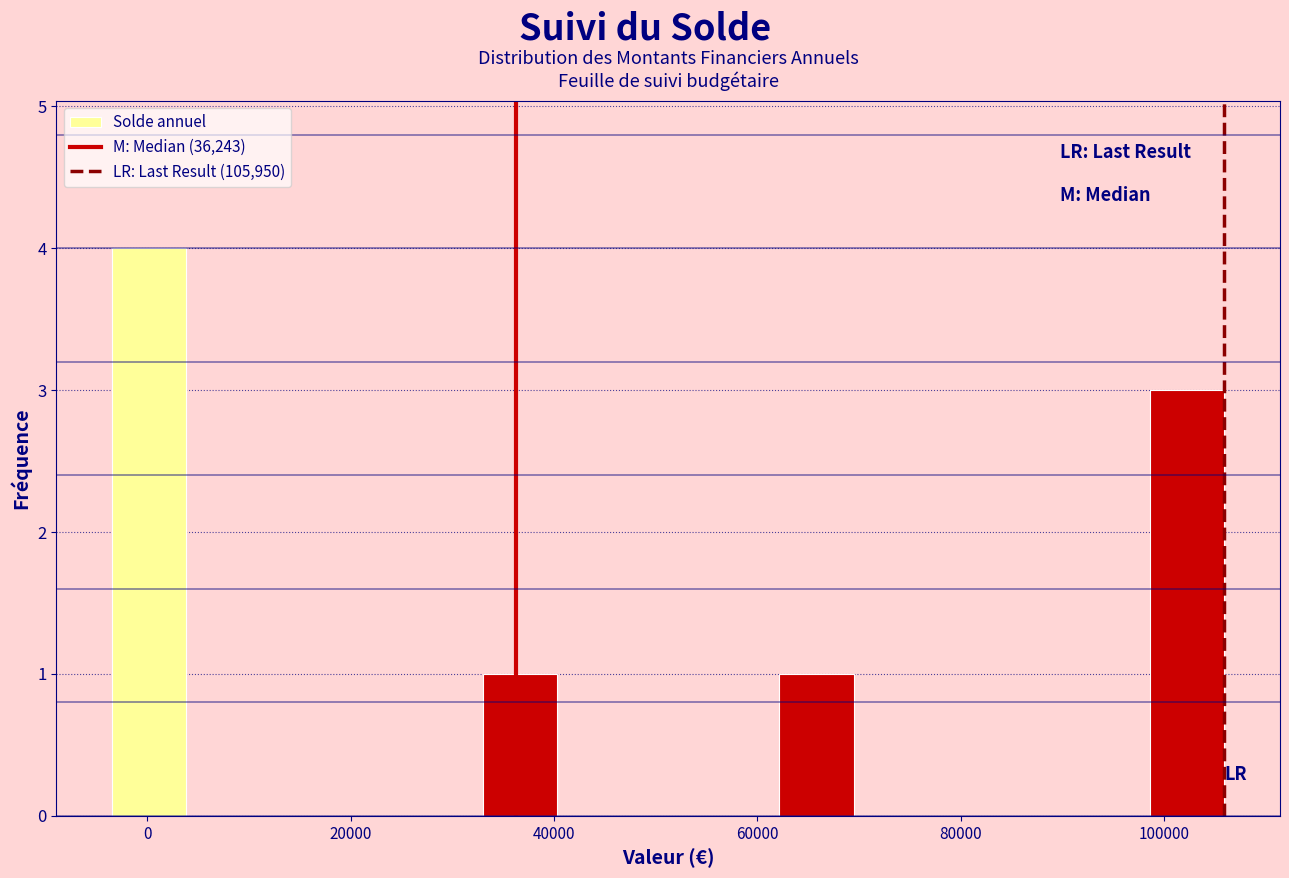

Read against the x-axis, roughly where is the centre of the tallest bar?

0